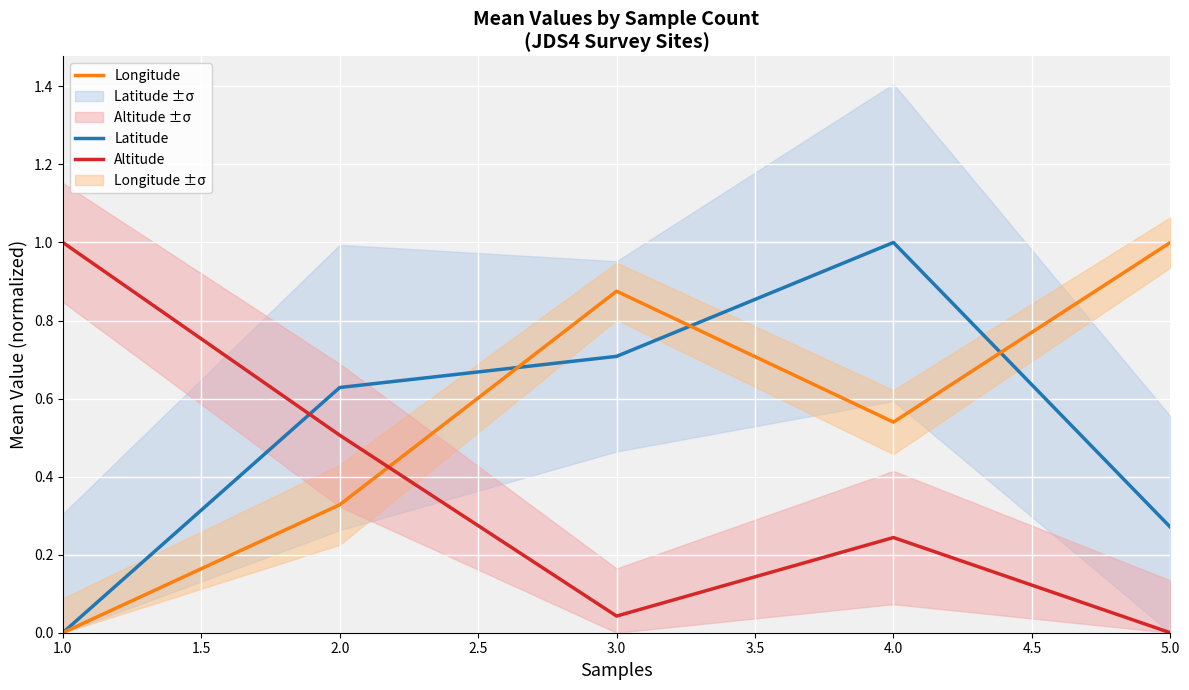

Read the Longitude value at 5.0.

1.0